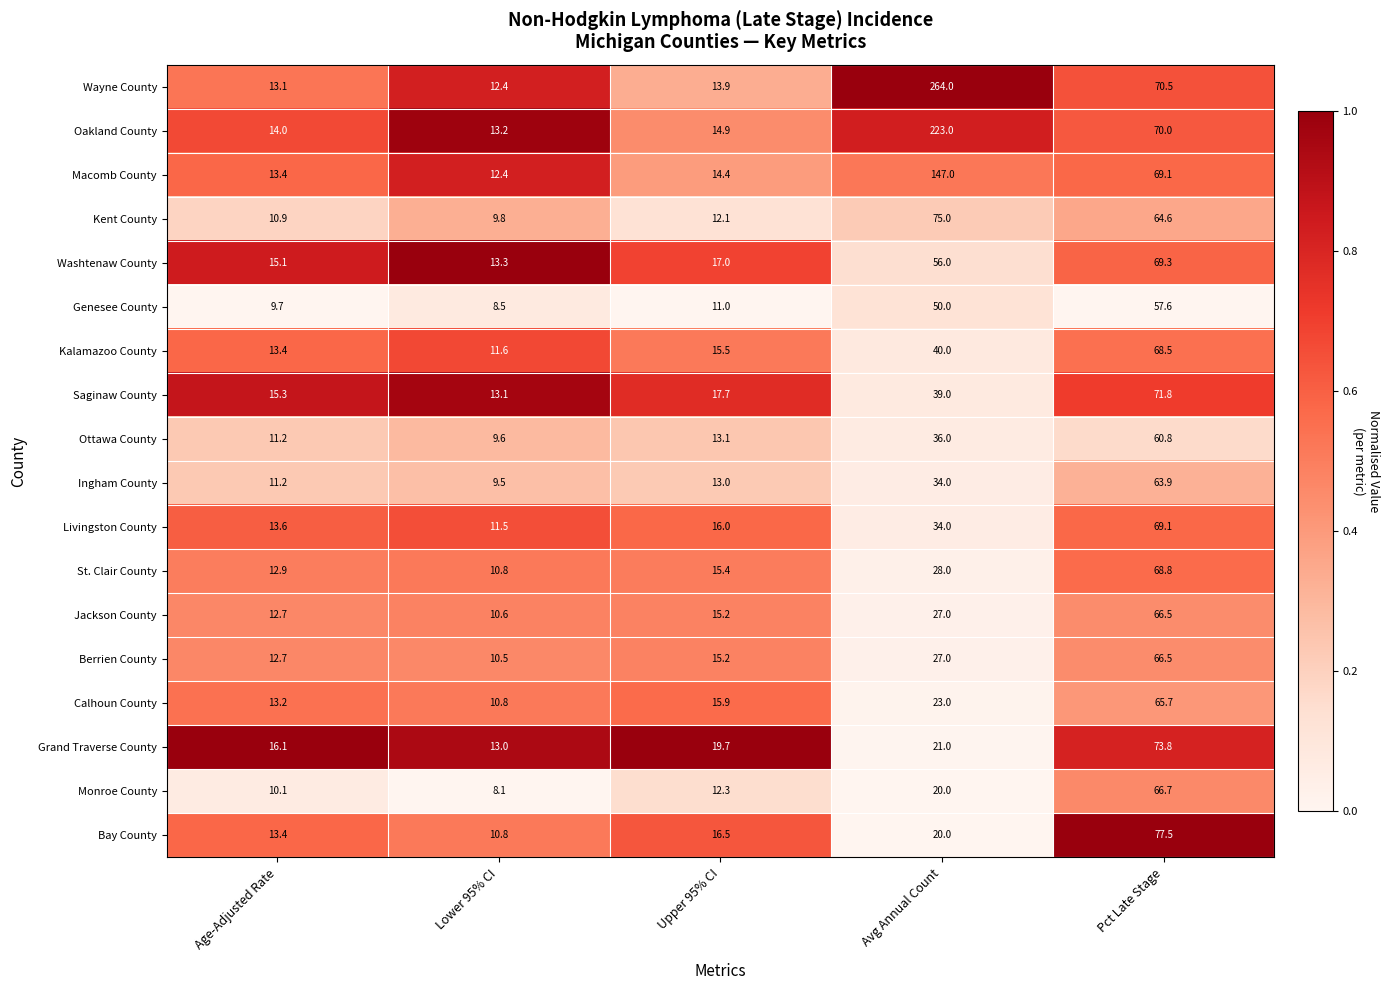

Between Age-Adjusted Rate and Avg Annual Count, which series saw the biggest shift?

Wayne County